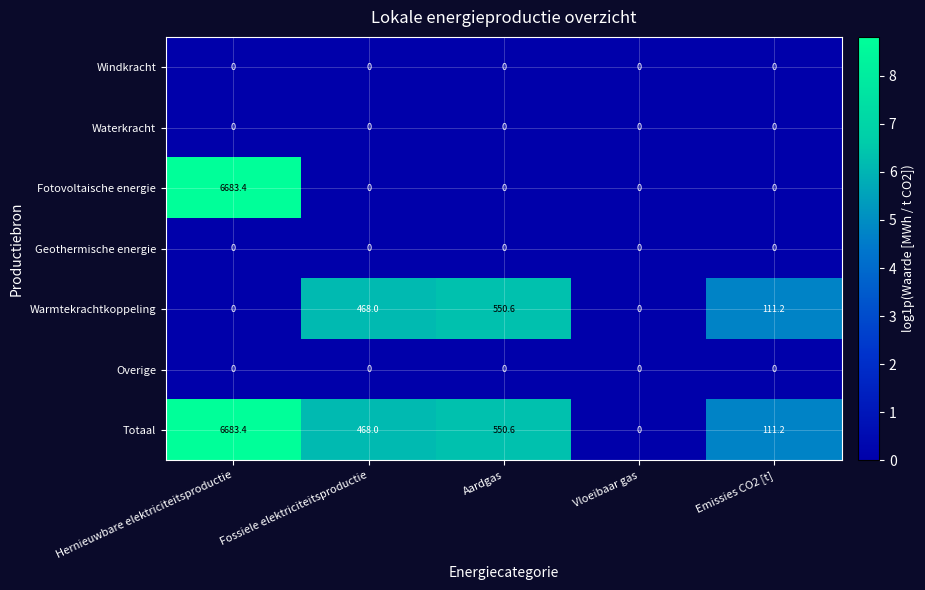

What is the difference between the highest and lowest values at Emissies CO2 [t]?

111.2